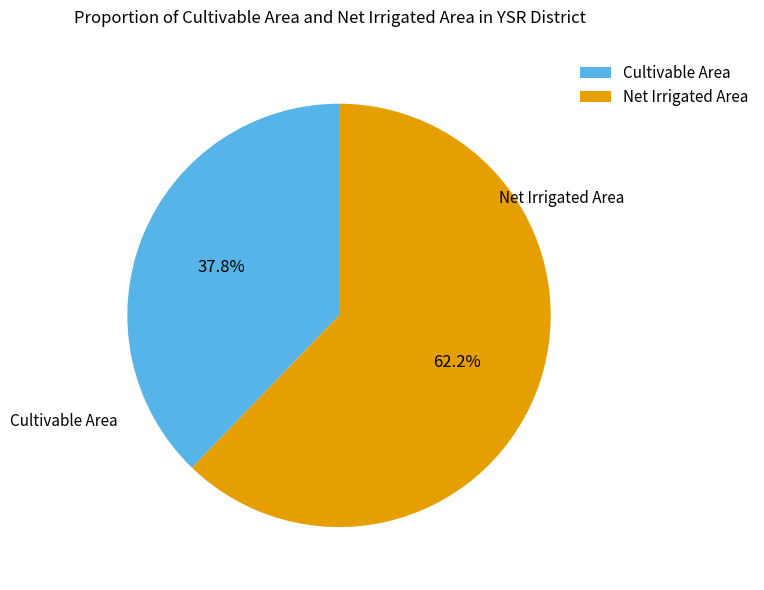

Approximately how many times larger is the value at Cultivable Area compared to Net Irrigated Area?

0.6